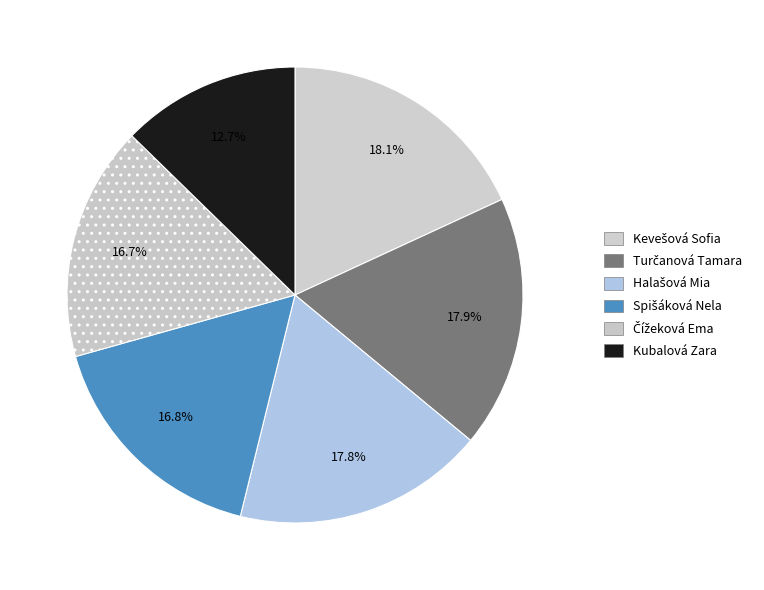

To the nearest percent, what is the combined percentage of Turčanová Tamara and Halašová Mia?

36%